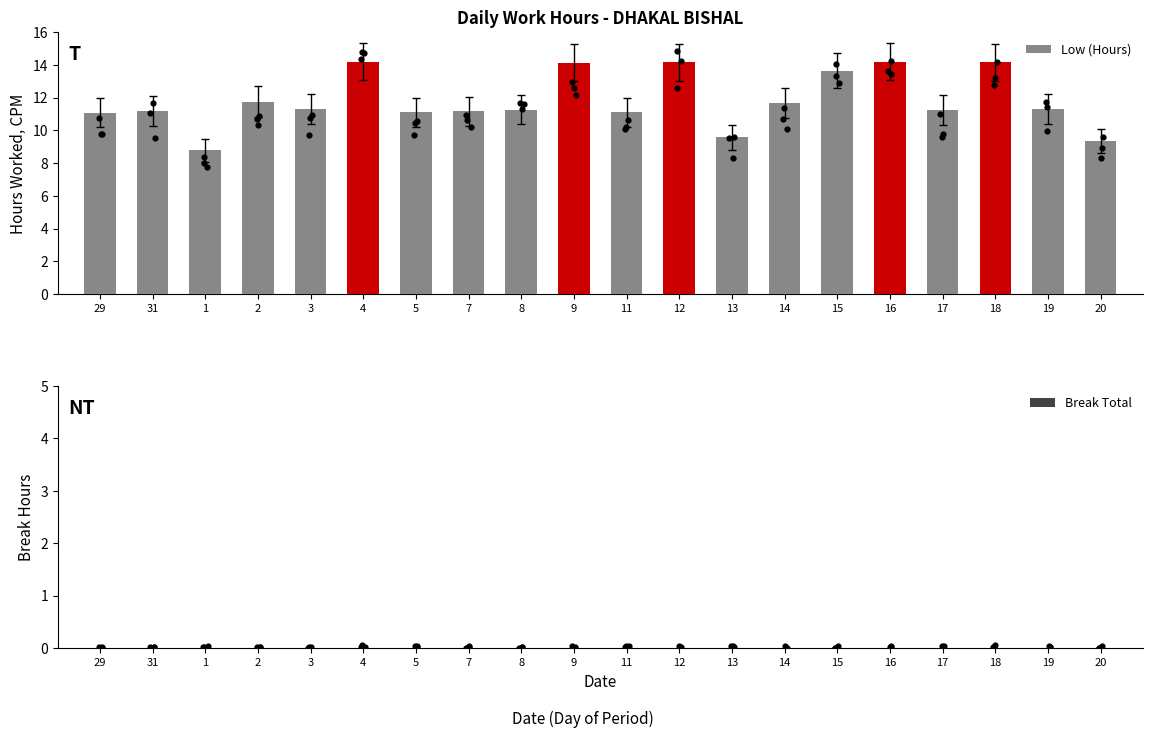

What are all the series names shown in the legend?

Low (Hours), Break Total